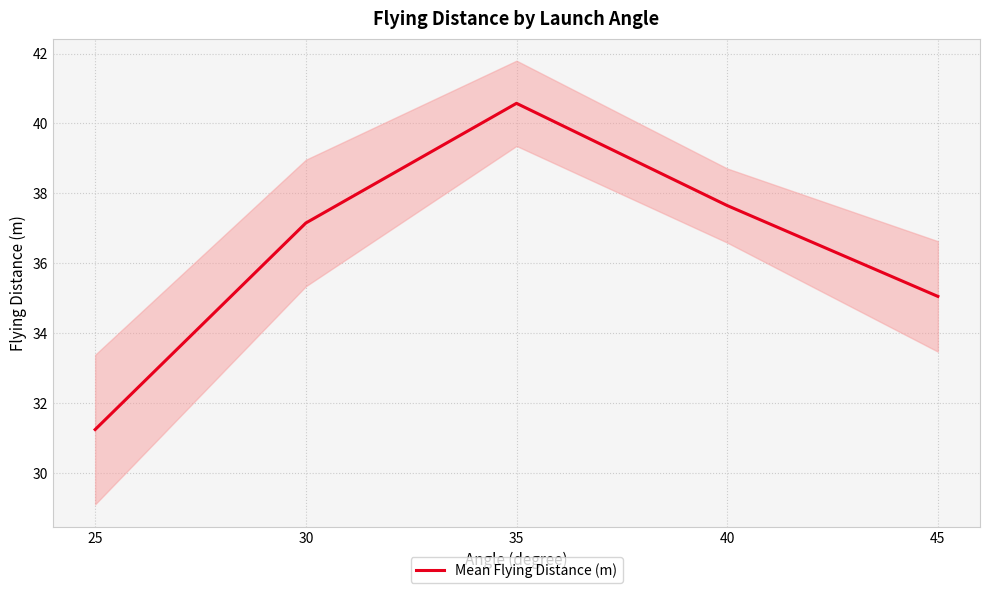

True or false: the data shows 70.1 at 35.

False